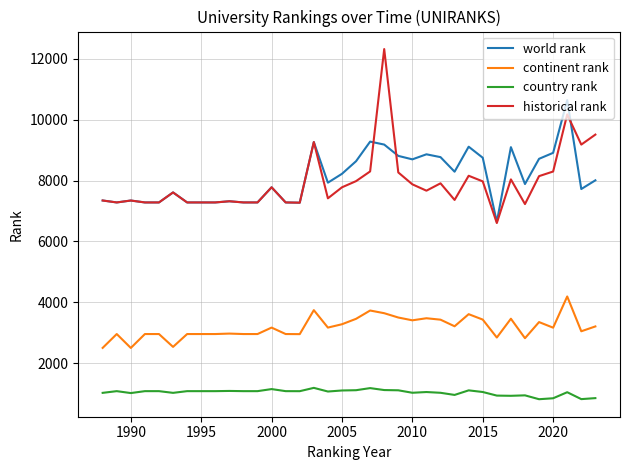

True or false: continent rank and country rank intersect in this chart.

False